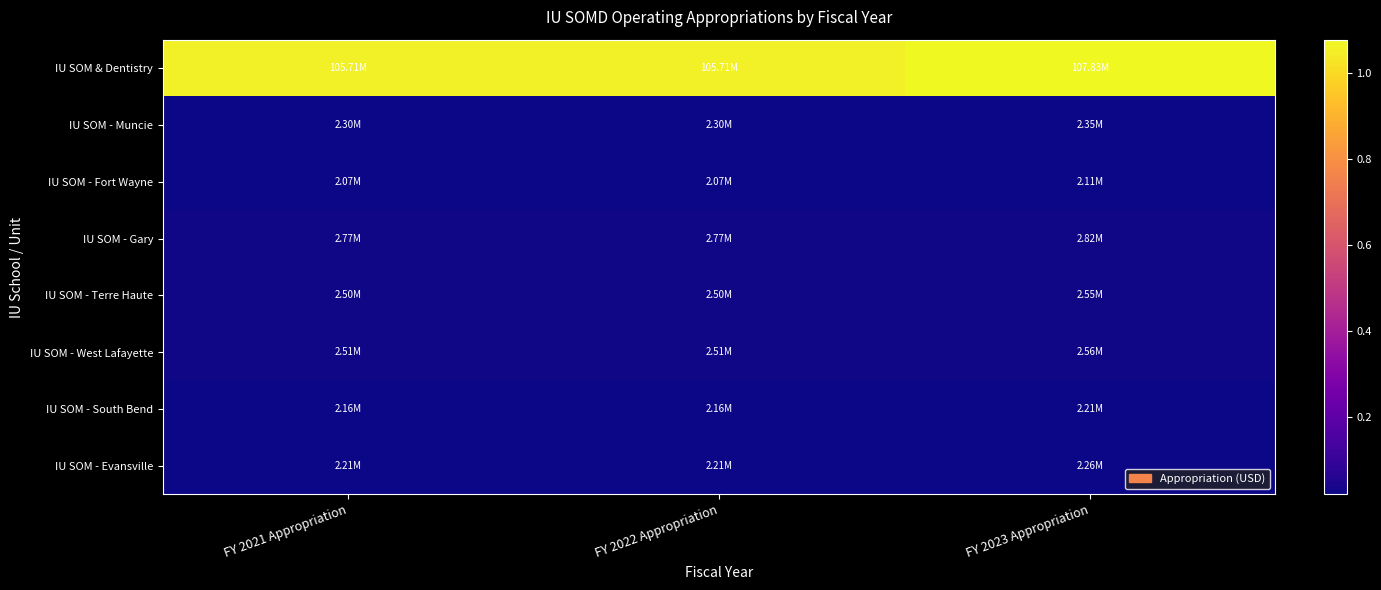

Which series has the widest spread of values?

IU SOM & Dentistry